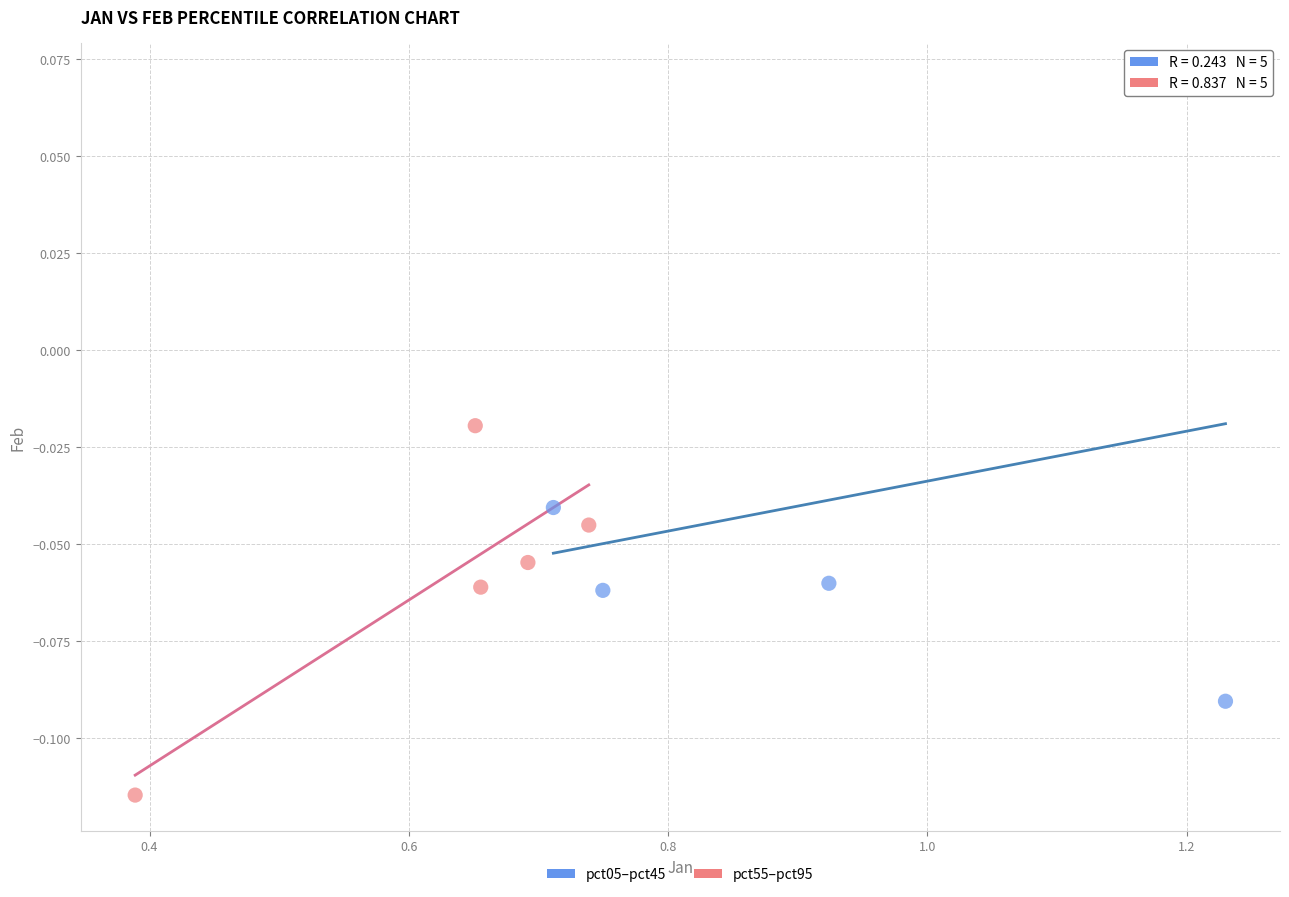

Which series reaches the maximum Y coordinate?

pct05–pct45